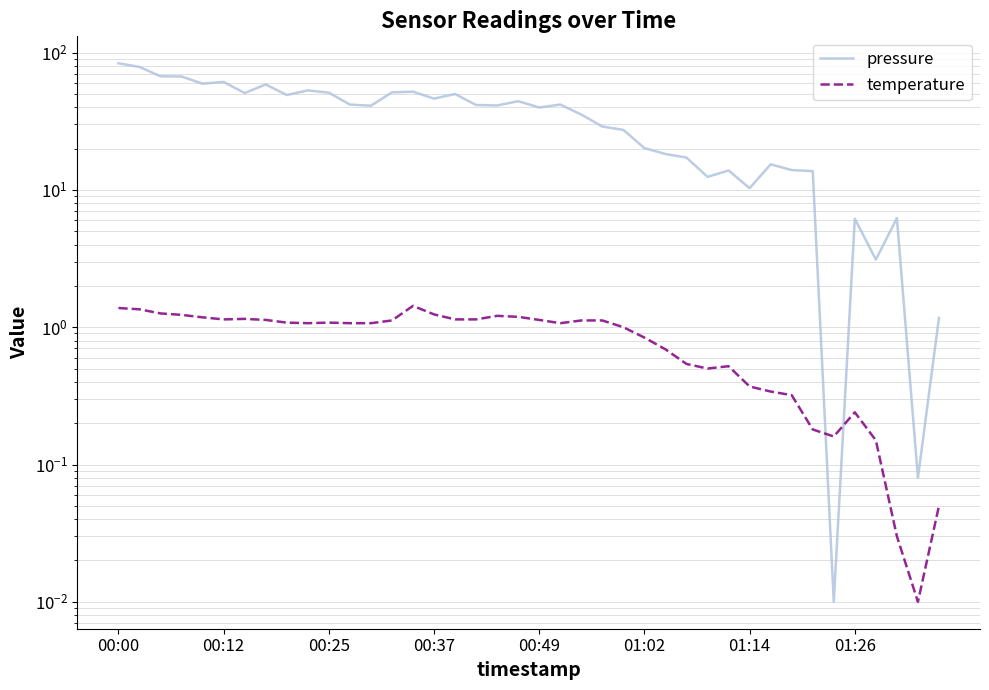

Is this an area chart (filled region under the line)?

No